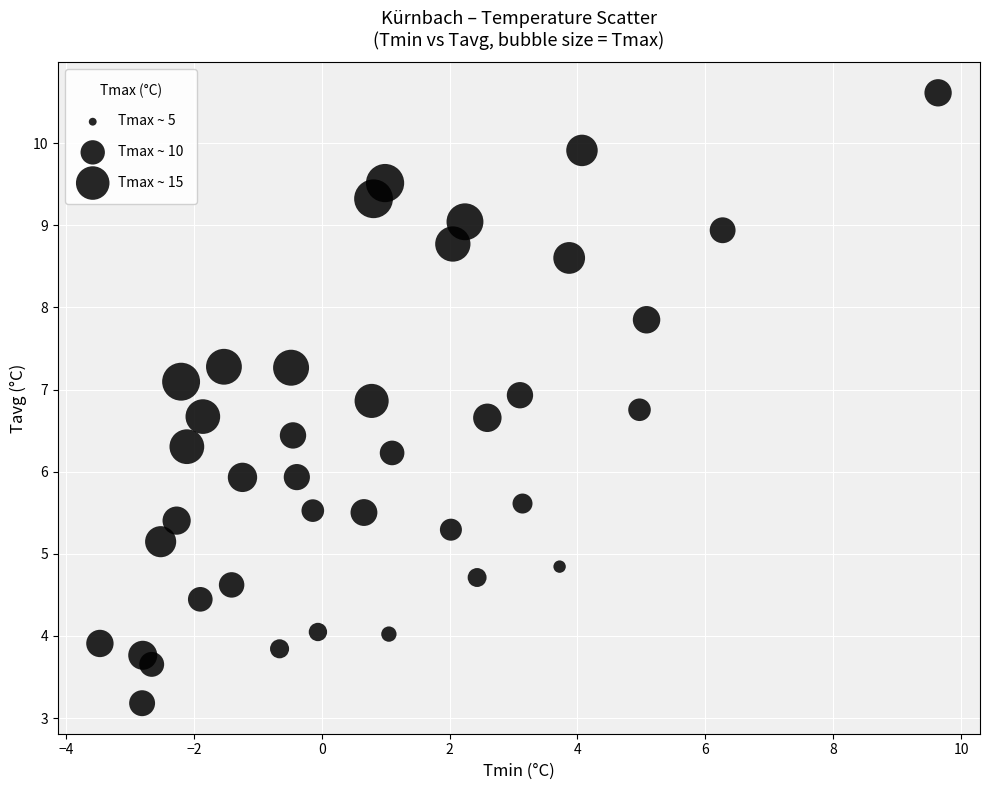

What is the range of X values (max minus min)?

13.1